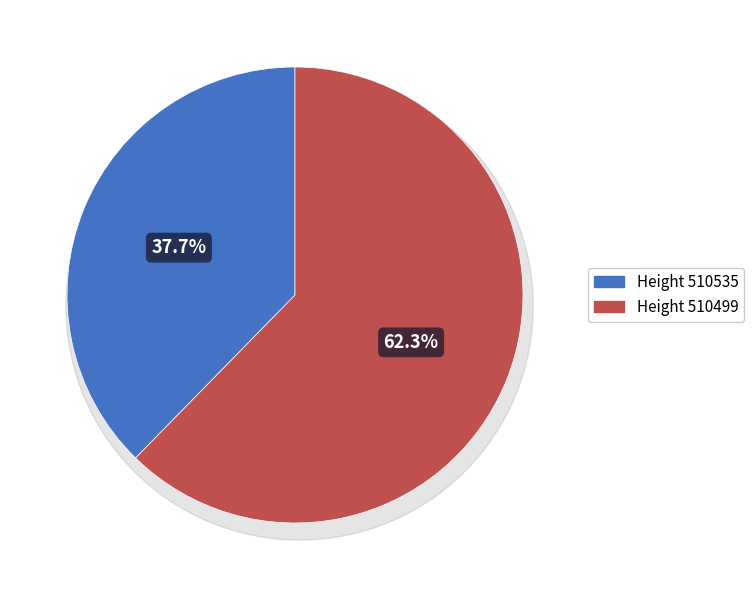

Which slice is the largest?

510499